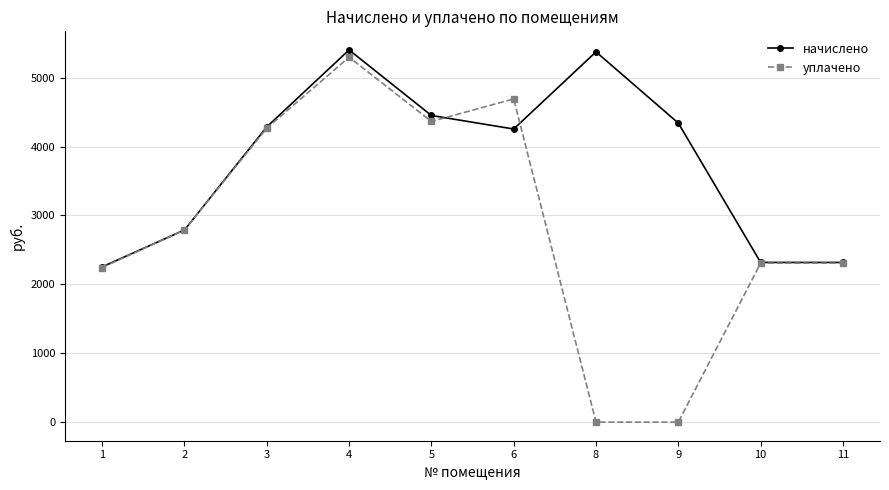

The начислено series shows 6501.1 at 3. True or false?

False